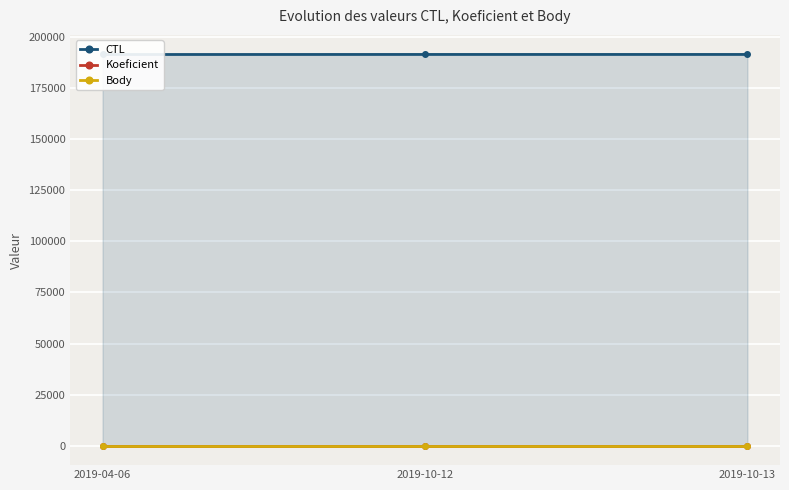

Reading left to right, transcribe all the data shown in this chart.

CTL: 191601	191625	191626
Koeficient: 2	2	2
Body: 3	3	3